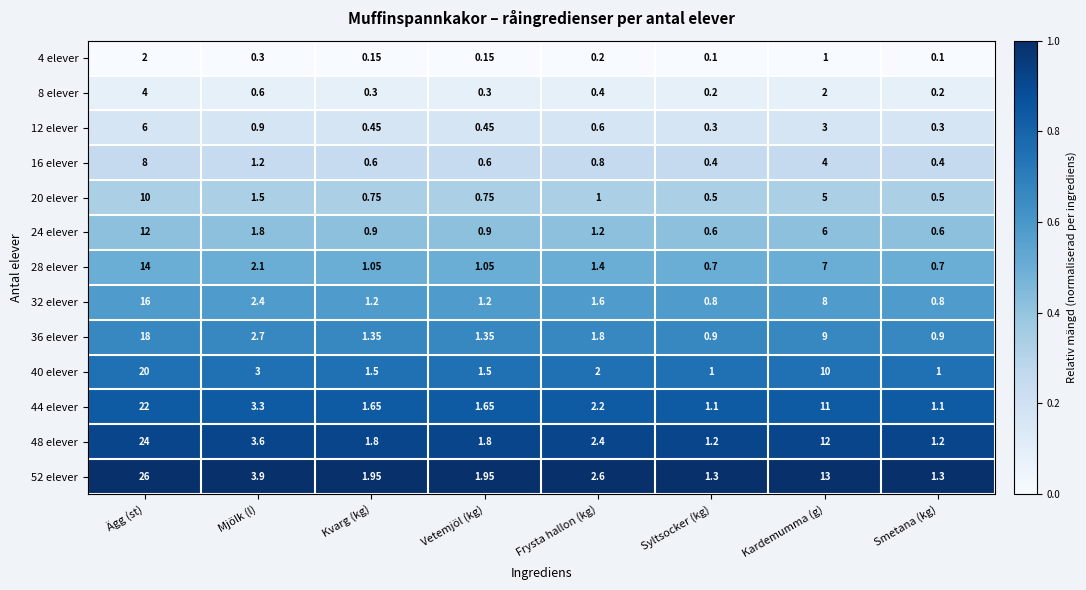

Between Ägg (st) and Mjölk (l), which series saw the biggest shift?

52 elever